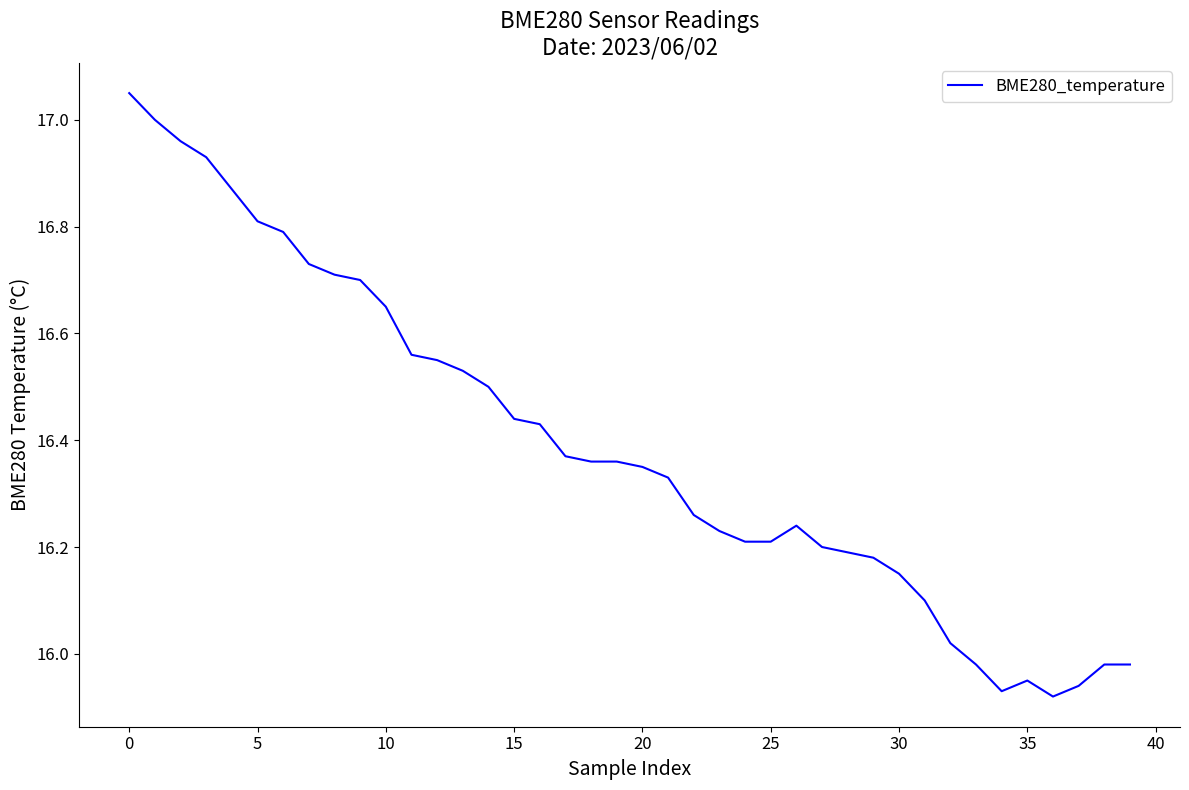

What is the difference between the maximum and minimum values?

1.1